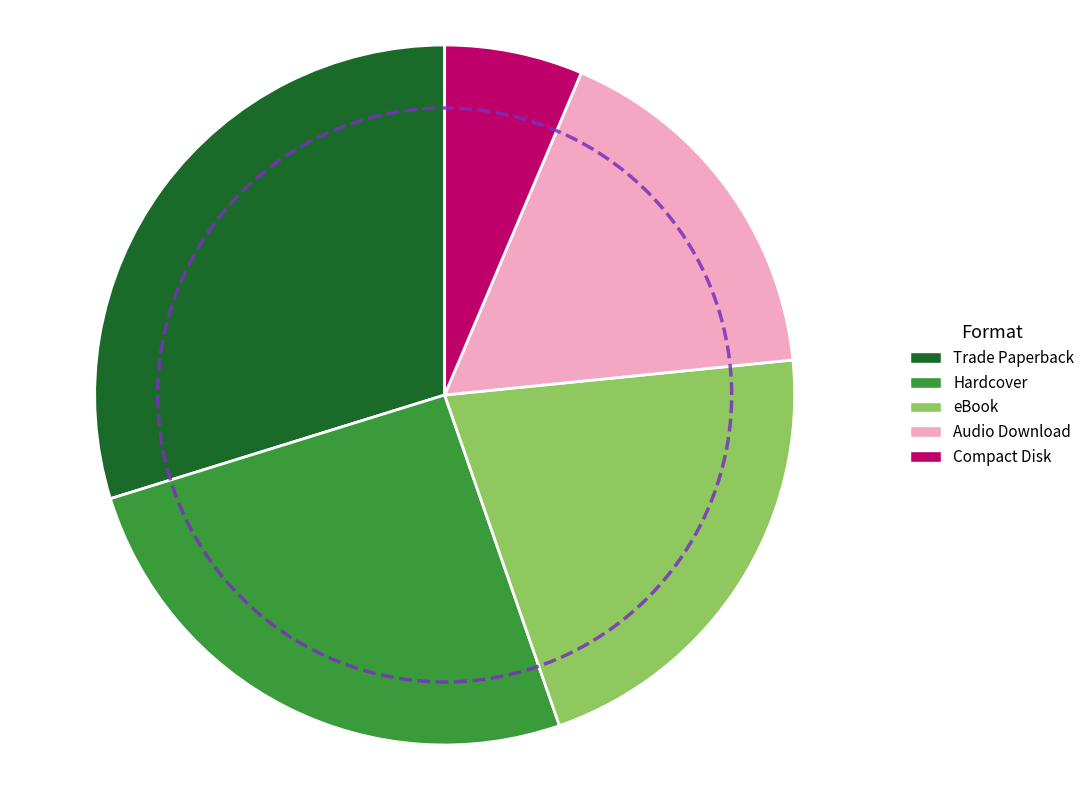

What is the largest slice in the pie chart?

Trade Paperback